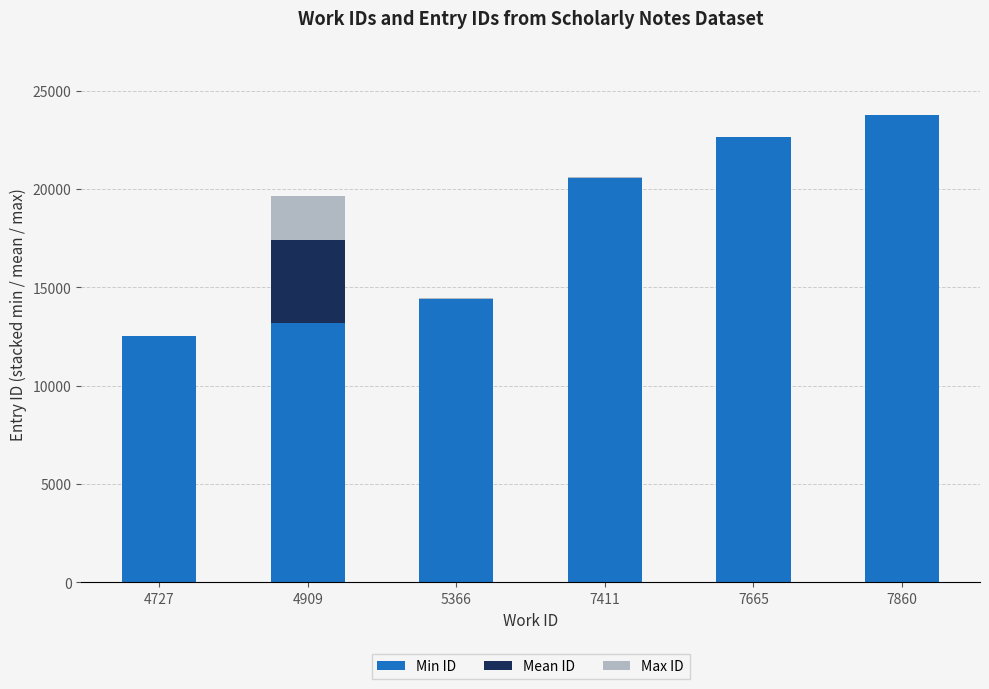

Reading left to right, transcribe the values for Min ID.

4727=12507	4909=13165	5366=14400	7411=20552	7665=22624	7860=23751